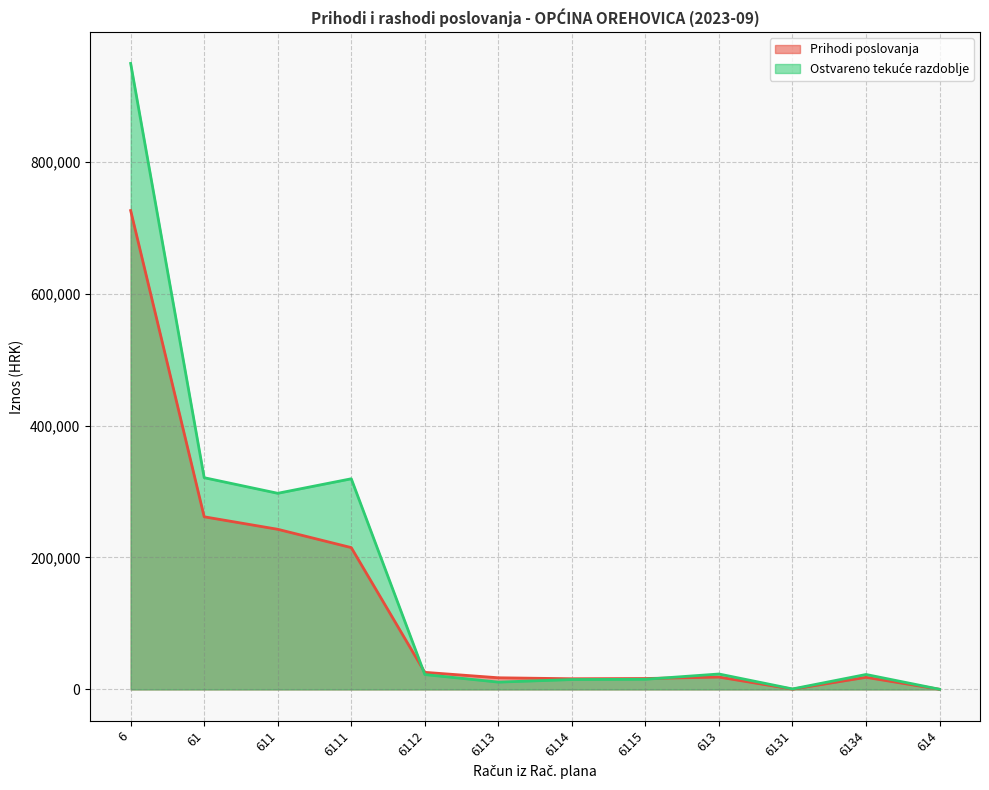

Is the value of Ostvareno tekuće razdoblje at 6111 greater than the value of Prihodi poslovanja at 6114?

Yes